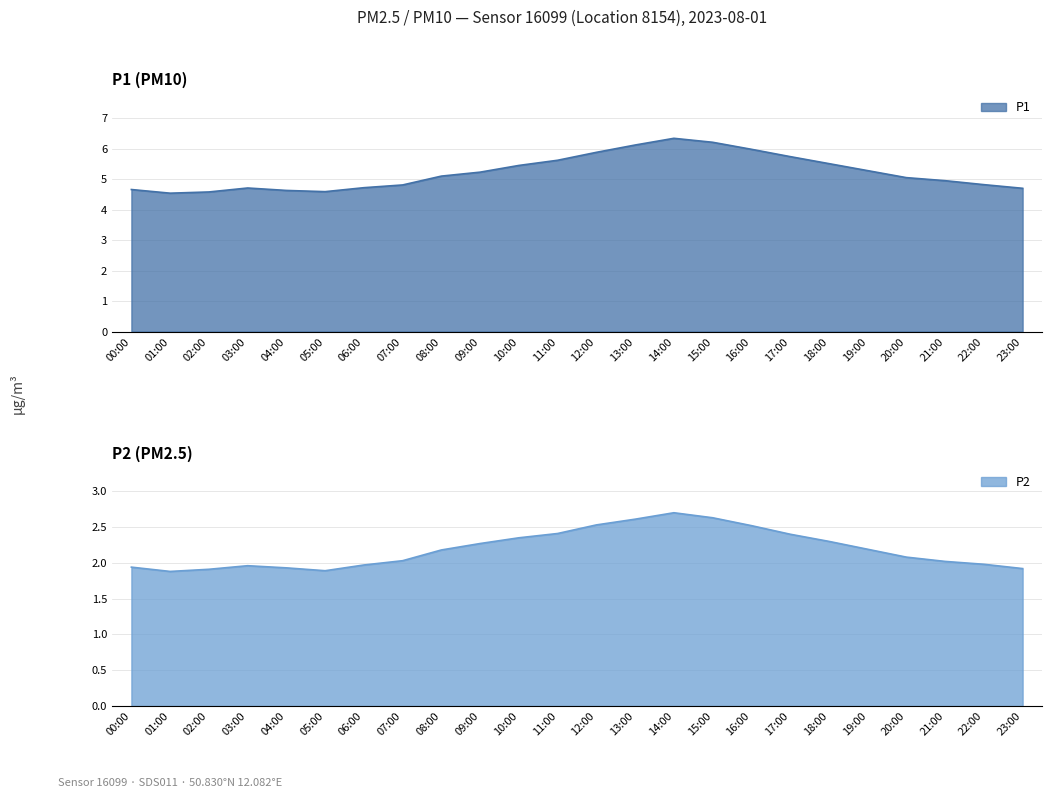

Which label corresponds to the largest value in the chart?

14:00